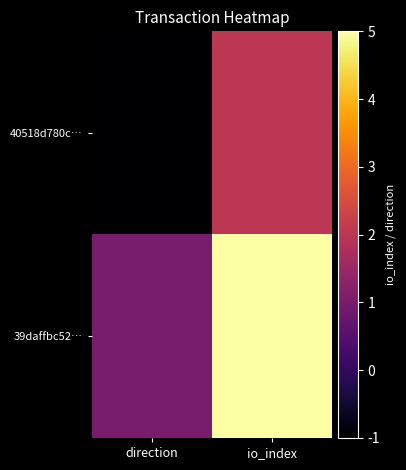

At which category is the sum across all series the highest?

io_index